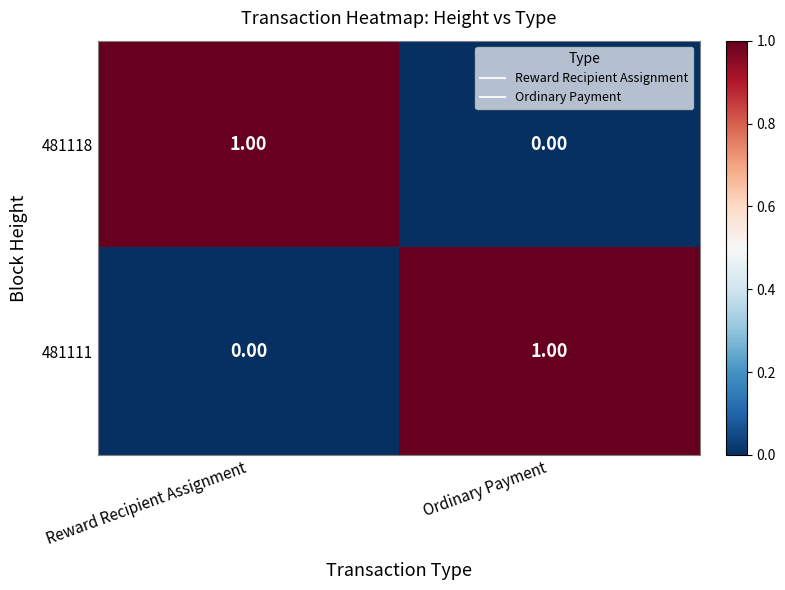

Which category has the lowest value in the 481111 series?

Reward Recipient Assignment